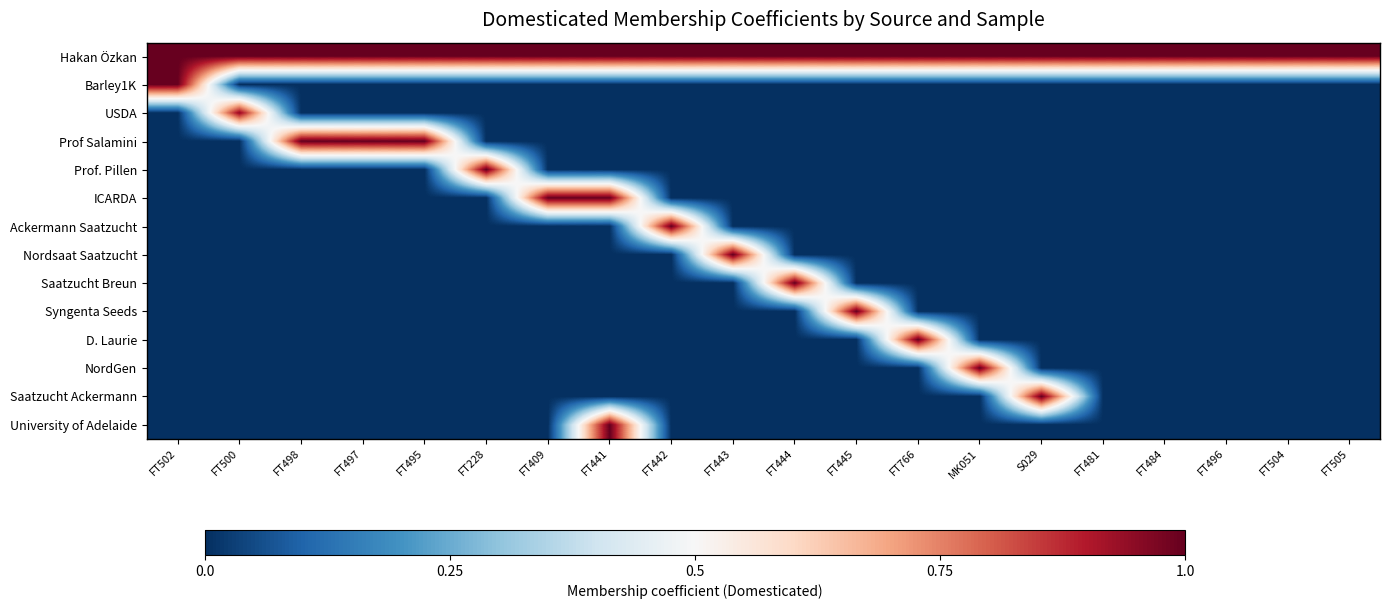

What is the spread (max minus min) of values at FT228?

1.0